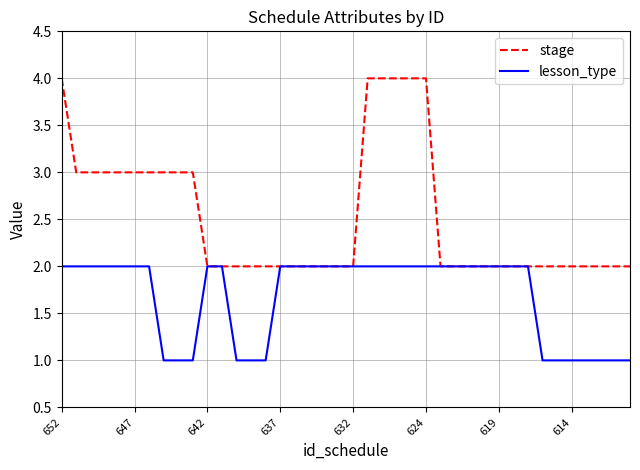

Which series has the largest total across all categories?

stage